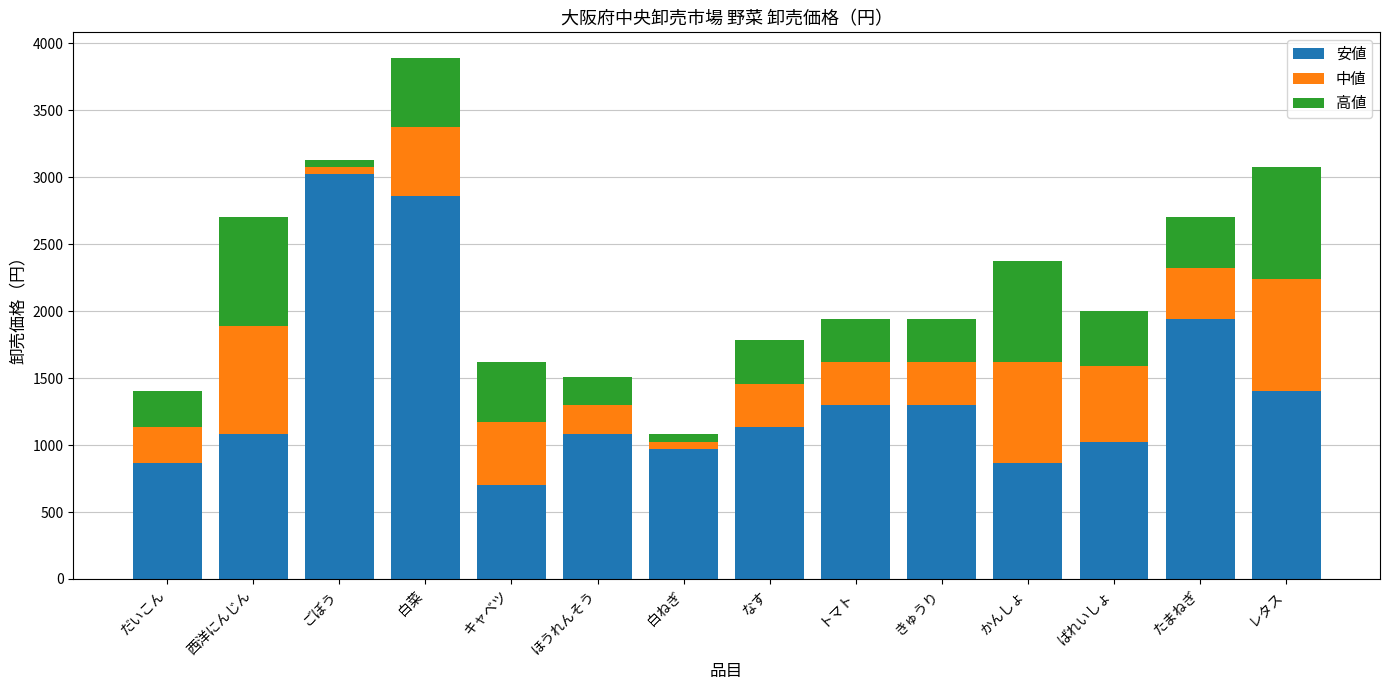

Which category has the highest value in the 安値 series?

ごぼう